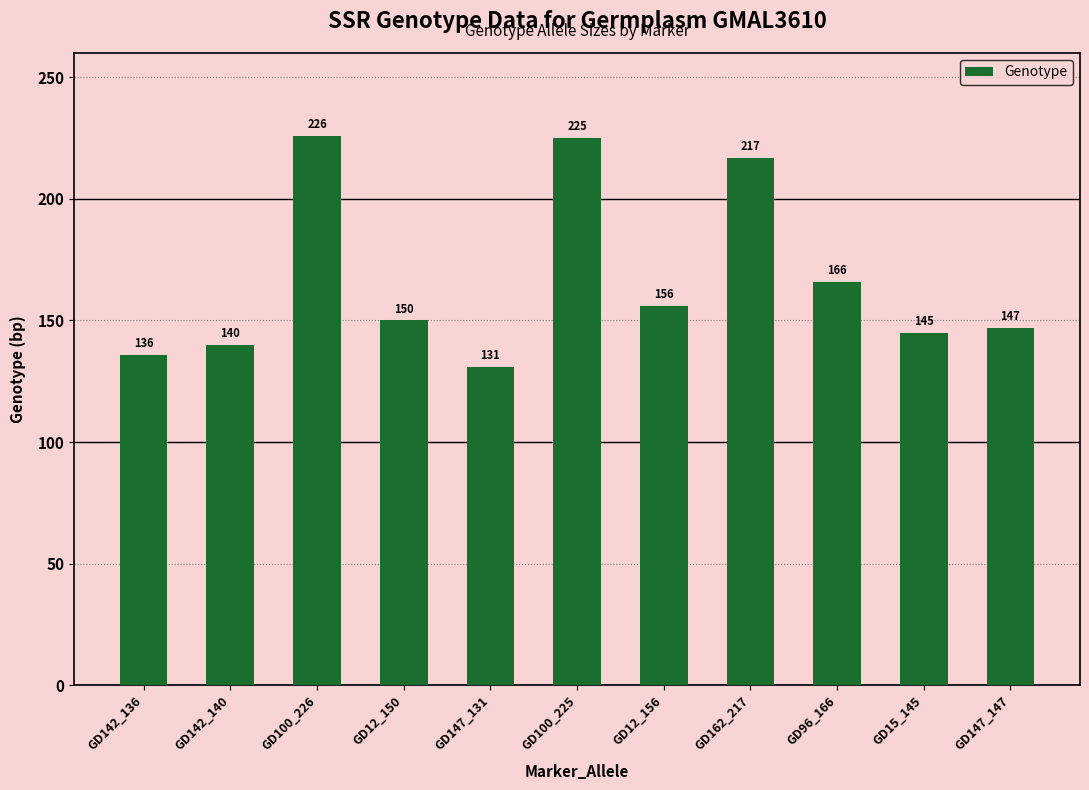

What is the average value?

167